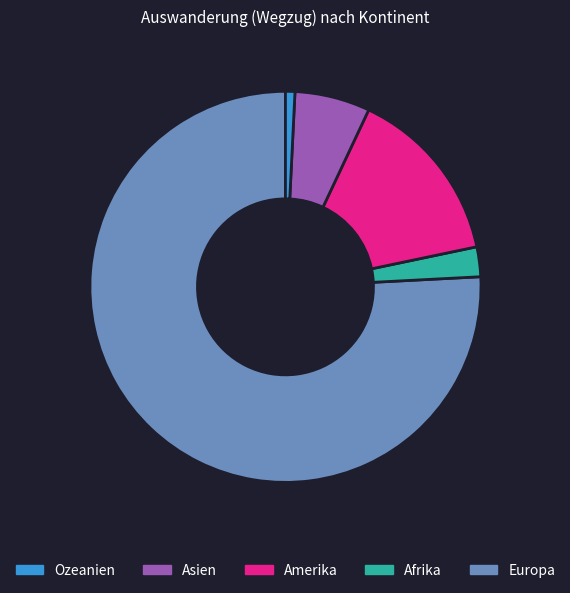

Is there any slice that represents more than half of the pie?

Yes